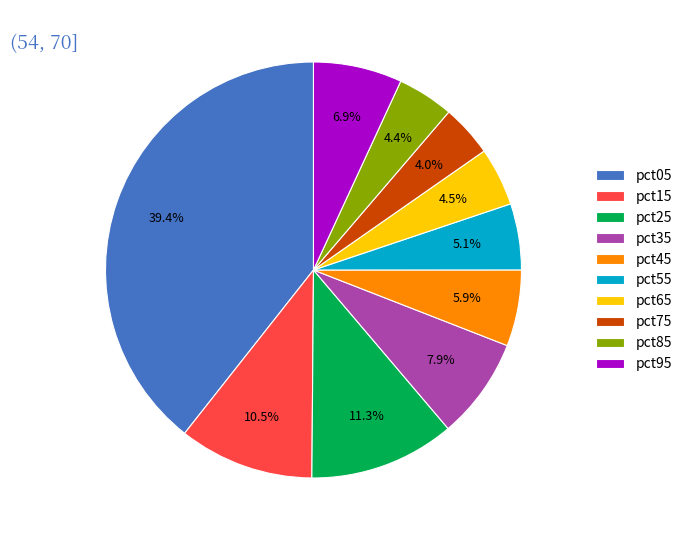

Is it true that pct15 is 20% of the pie?

False